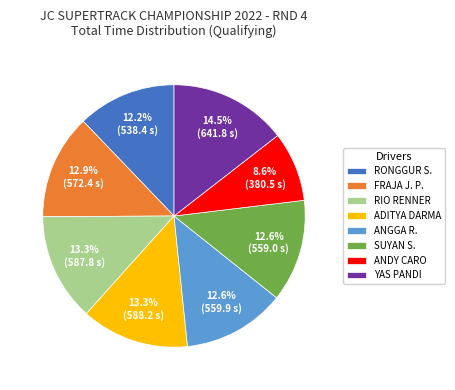

Combined, what portion of the pie is FRAJA J. P. and RONGGUR S.?

25.1%